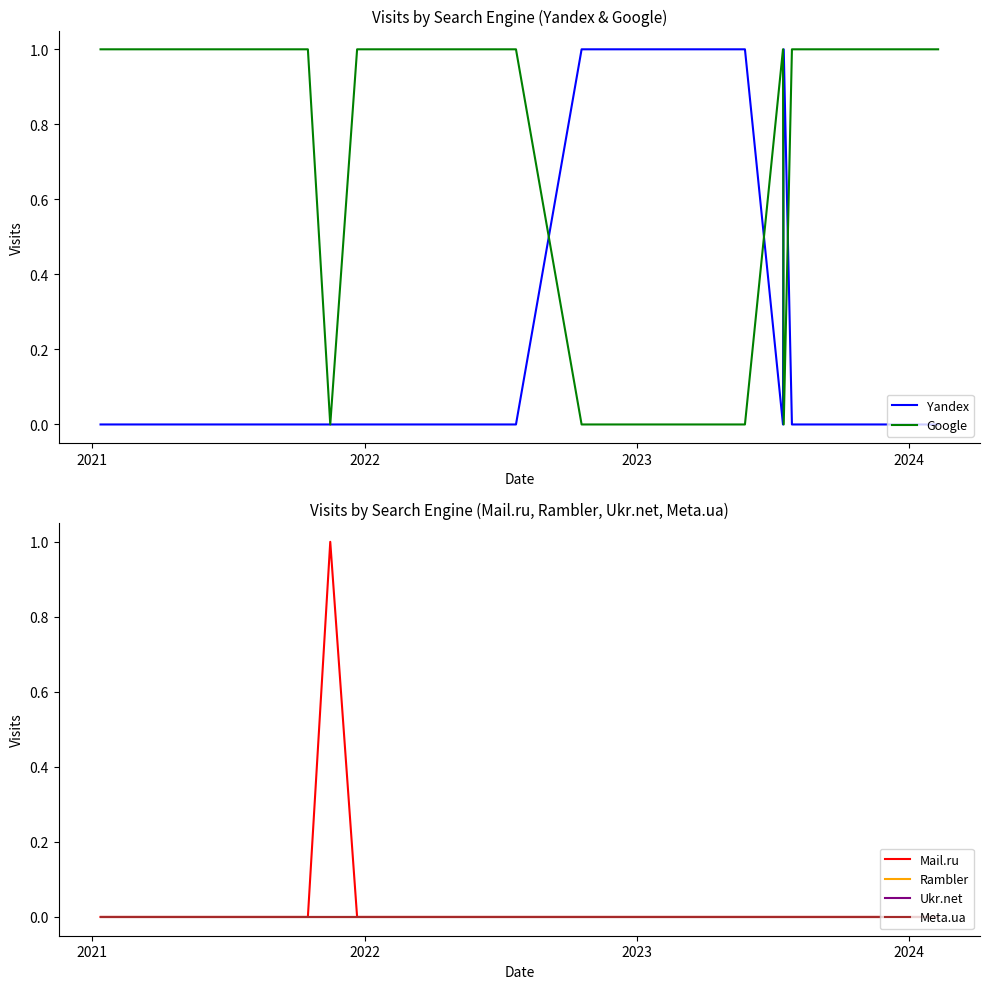

The value of Google at 13 is -1. True or false?

False